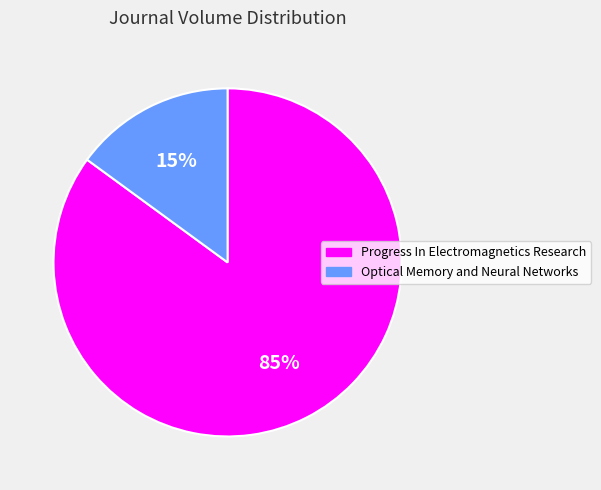

To the nearest percent, what portion does Optical Memory and Neural Networks represent?

15%